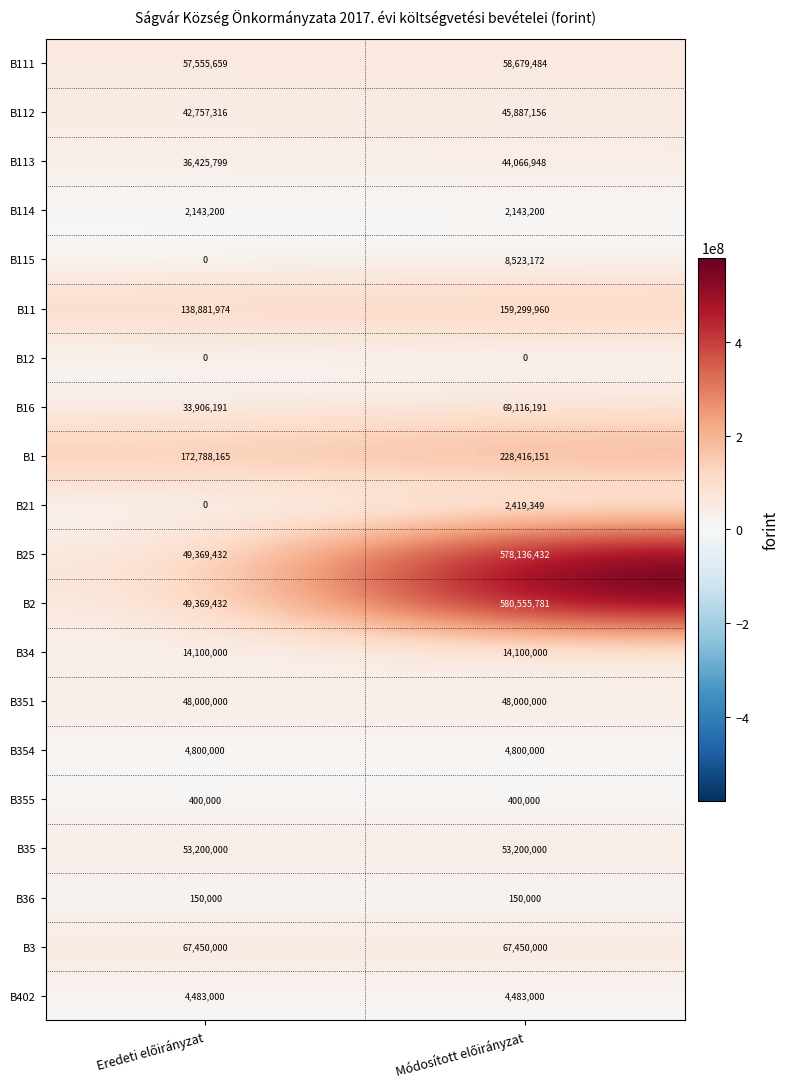

What is the average value of the B35 series?

53200000